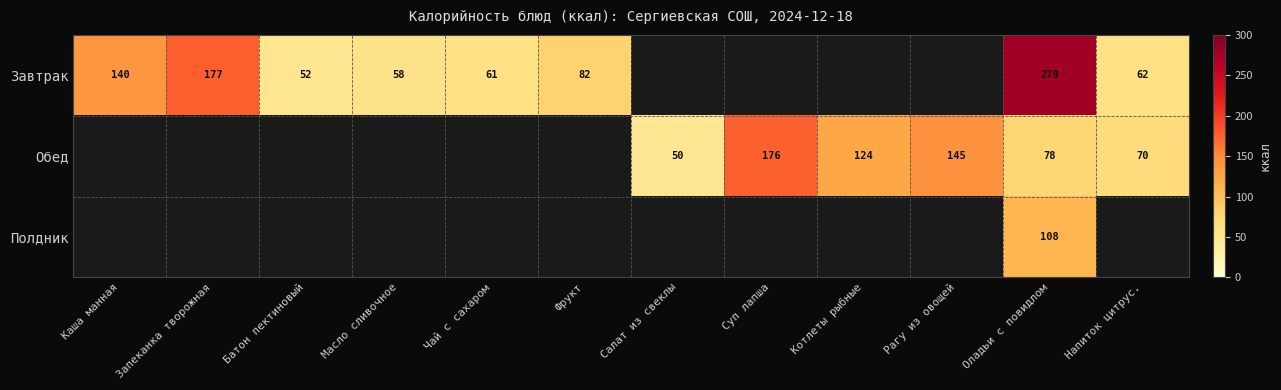

True or false: Завтрак has a value of 94 at Чай с сахаром.

False